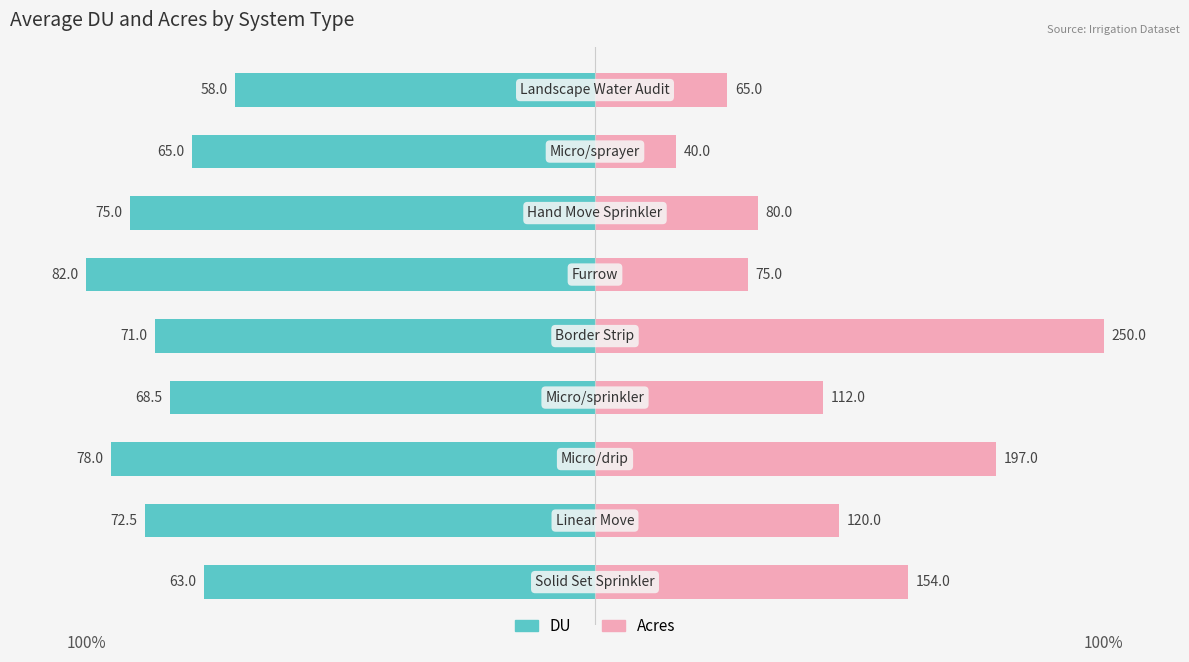

Reading left to right, extract all data points from this chart.

DU: -76.8	-88.4	-95.1	-83.5	-86.6	-100.0	-91.5	-79.3	-70.7
Acres: 61.6	48.0	78.8	44.8	100.0	30.0	32.0	16.0	26.0